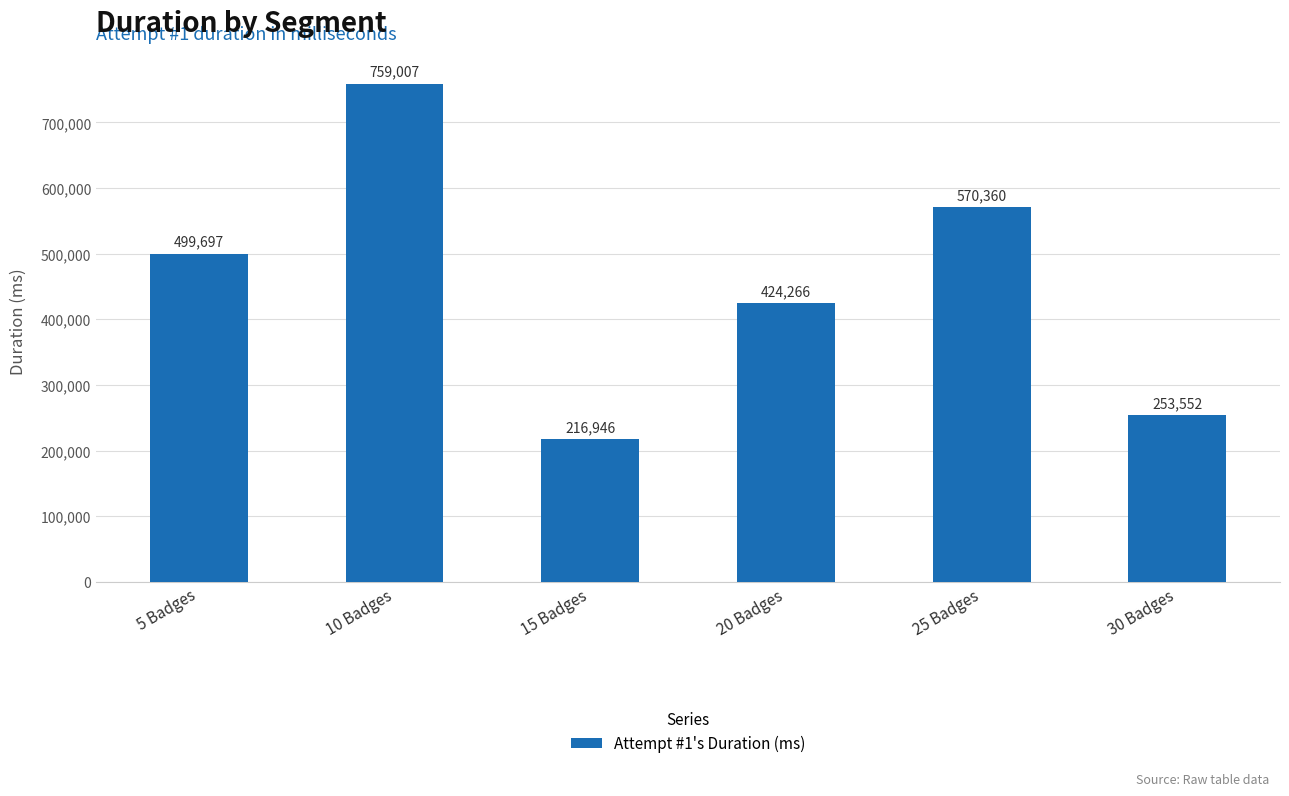

What is the minimum value shown in the chart?

216946